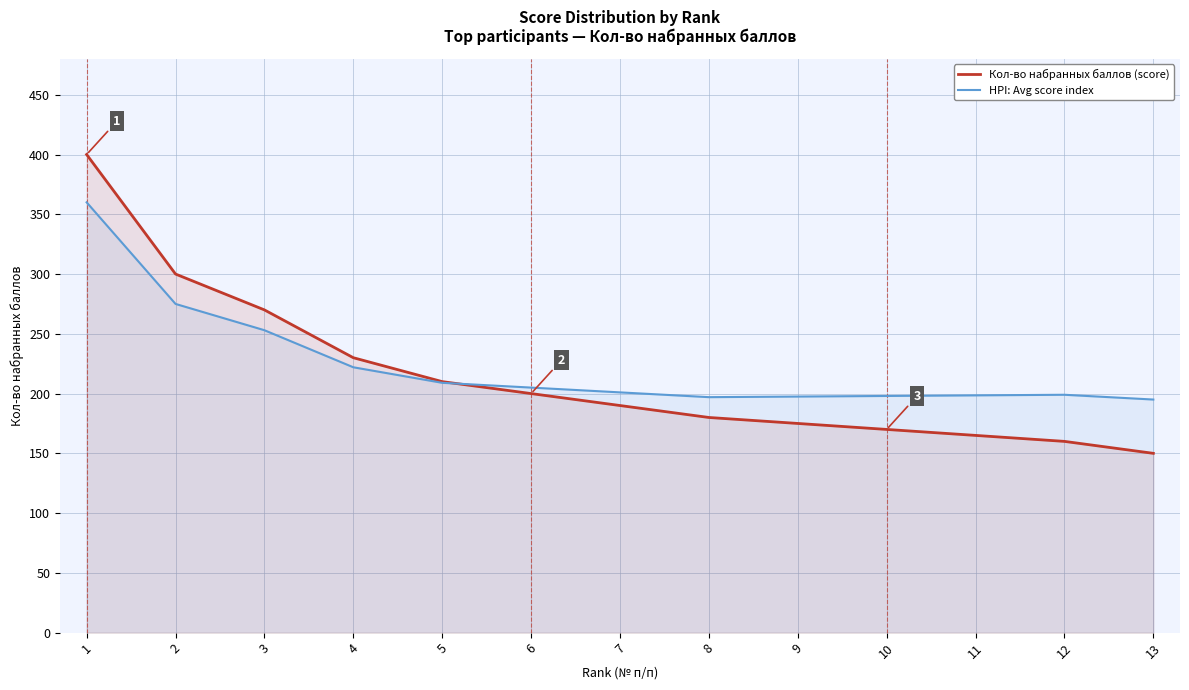

Rank the categories by HPI: Avg score index value from lowest to highest.

13, 8, 9, 10, 11, 12, 7, 6, 5, 4, 3, 2, 1